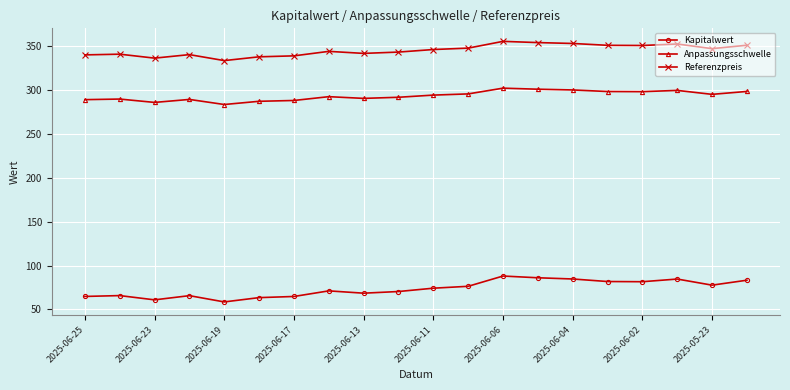

At how many categories does at least one series exceed 92?

20